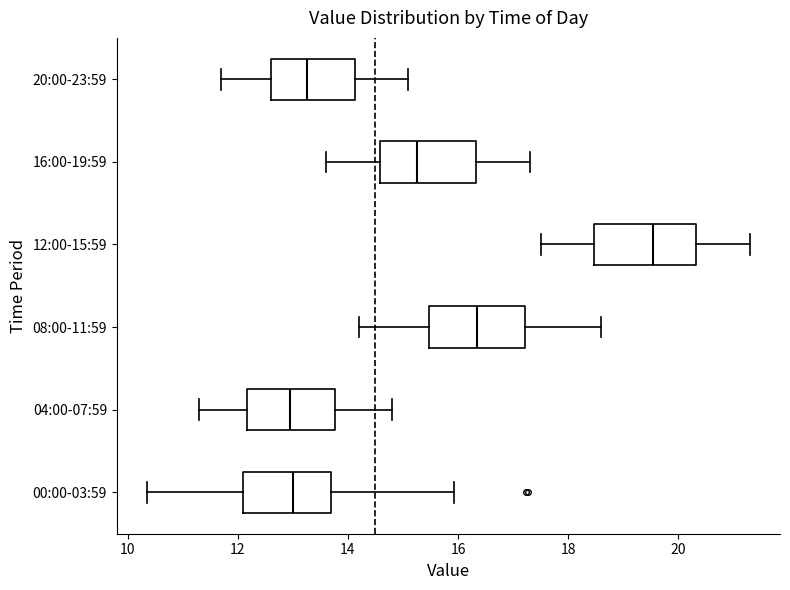

Reading bottom to top, transcribe this box plot: for each box, give where its median line is, the range the box spans, and where its two whiskers end, as read against the x-axis. The values are not printed on the chart, so give them approximately, as read against the axis.

00:00-03:59: median 13.0, box 12.0 to 13.6, whiskers 10.4 to 16.0
04:00-07:59: median 13.0, box 12.2 to 13.8, whiskers 11.4 to 14.8
08:00-11:59: median 16.4, box 15.4 to 17.2, whiskers 14.2 to 18.6
12:00-15:59: median 19.6, box 18.4 to 20.4, whiskers 17.6 to 21.4
16:00-19:59: median 15.2, box 14.6 to 16.4, whiskers 13.6 to 17.4
20:00-23:59: median 13.2, box 12.6 to 14.2, whiskers 11.8 to 15.2